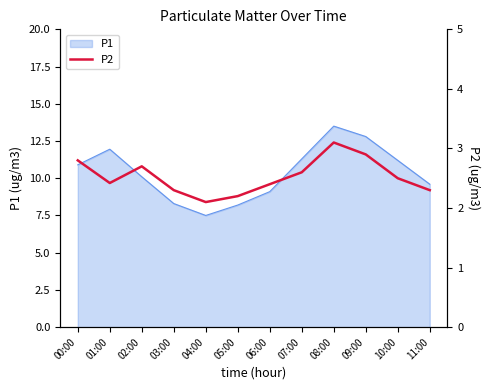

True or false: P1 has a value of 8.3 at 03:00.

True